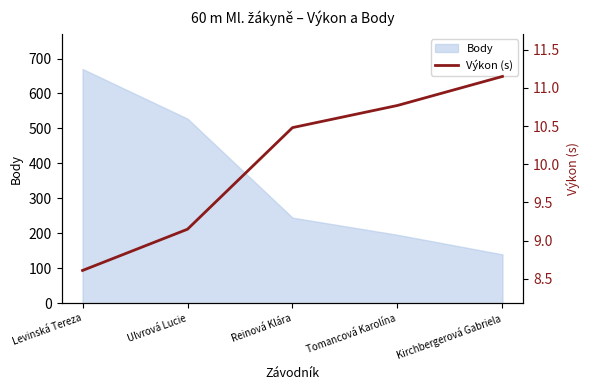

At which label does the data first exceed 10?

Reinová Klára